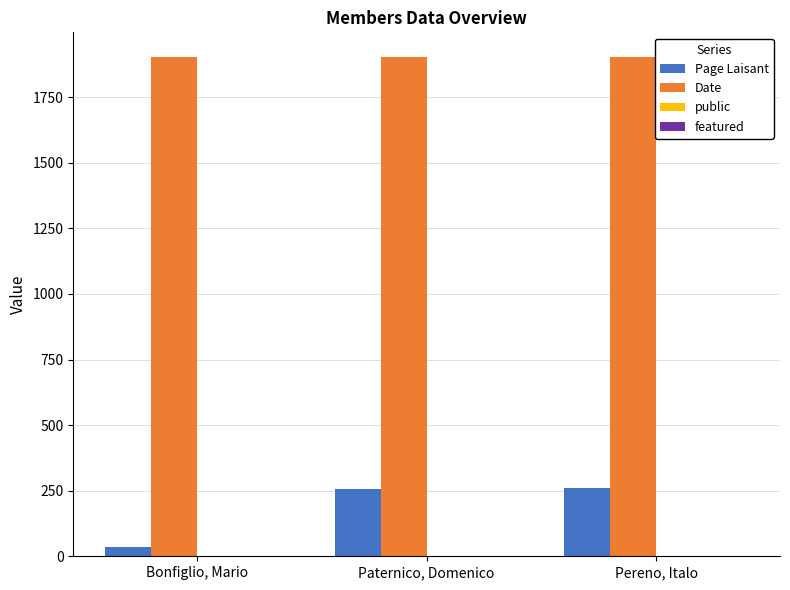

Which series has the largest total across all categories?

Date